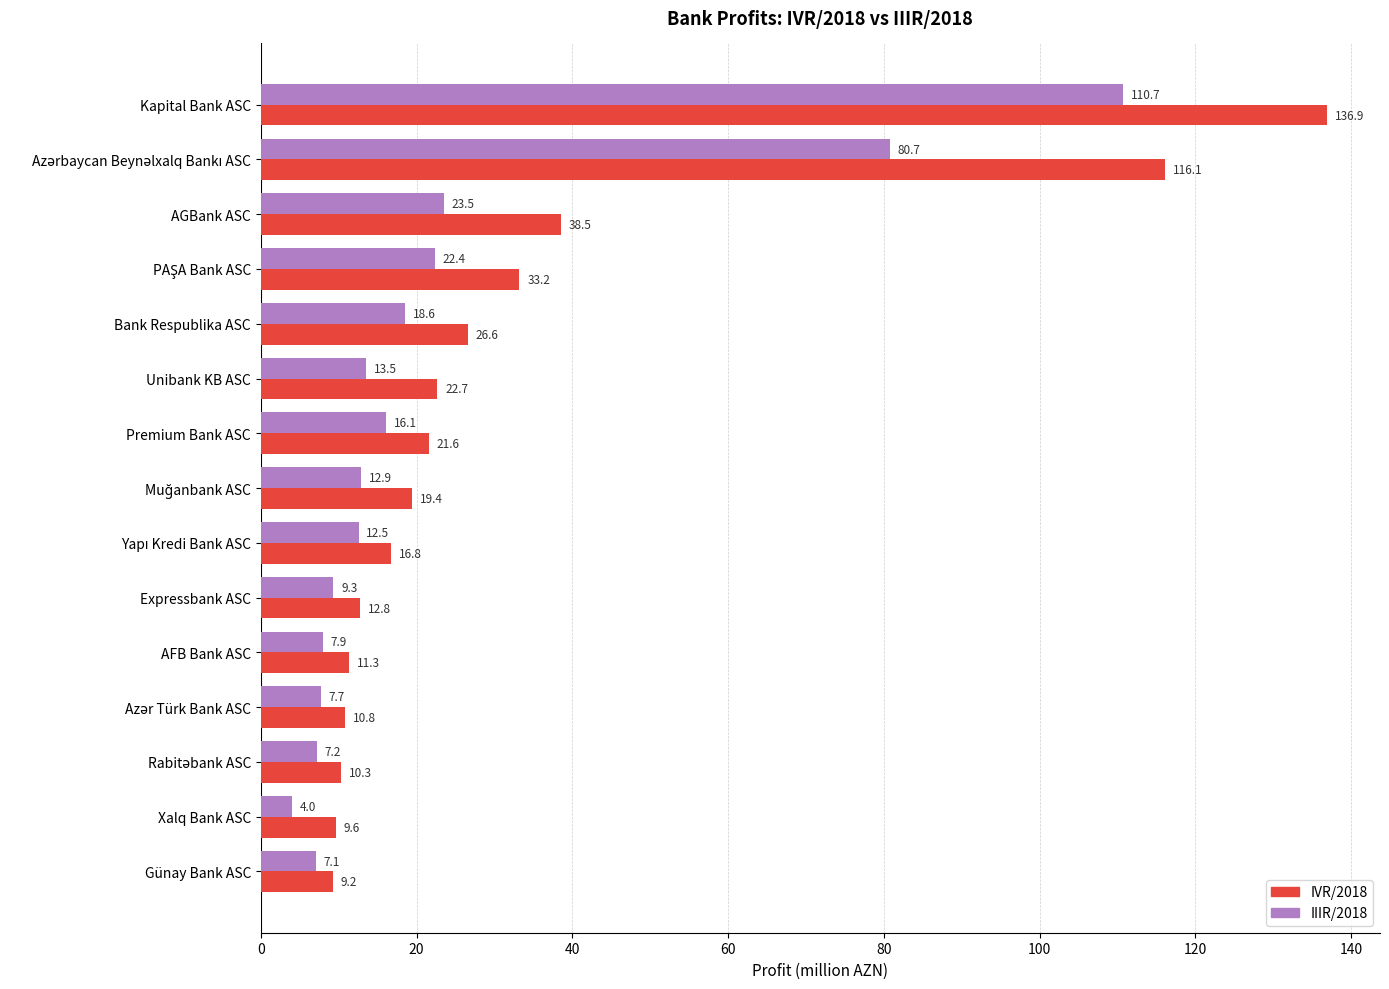

What is the total value across all series at Bank Respublika ASC?

45.2